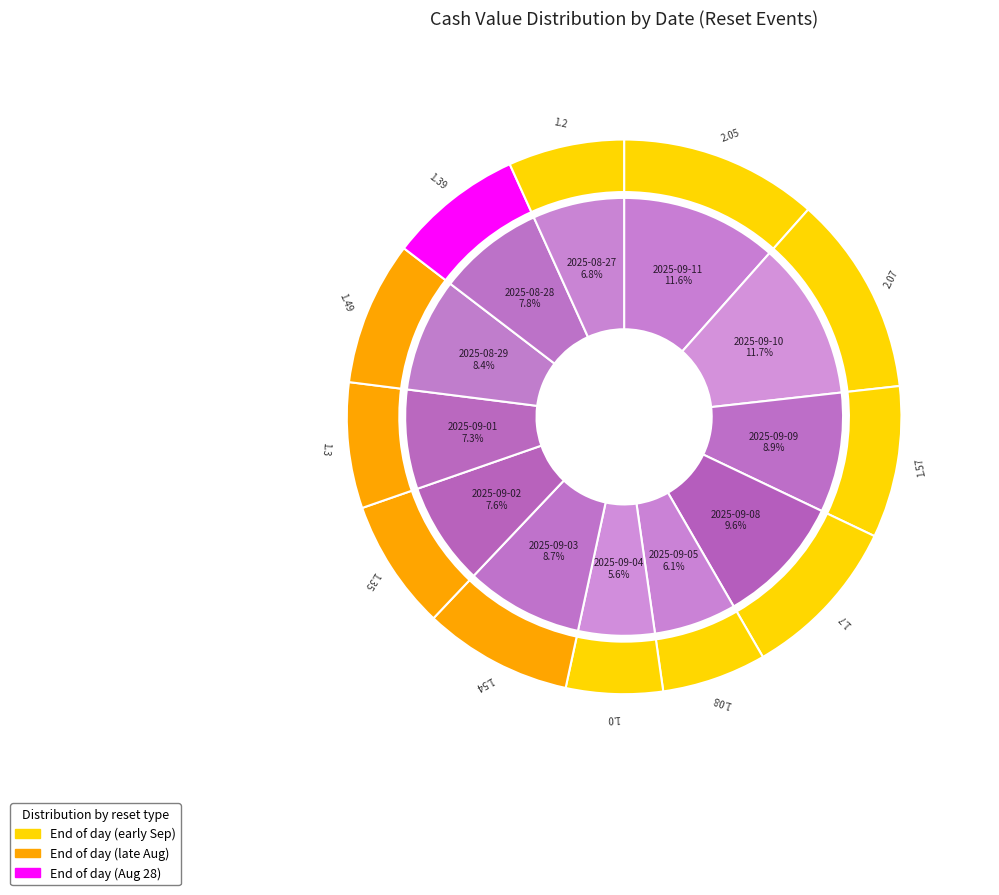

What is the smallest slice in the pie chart?

2025-09-04